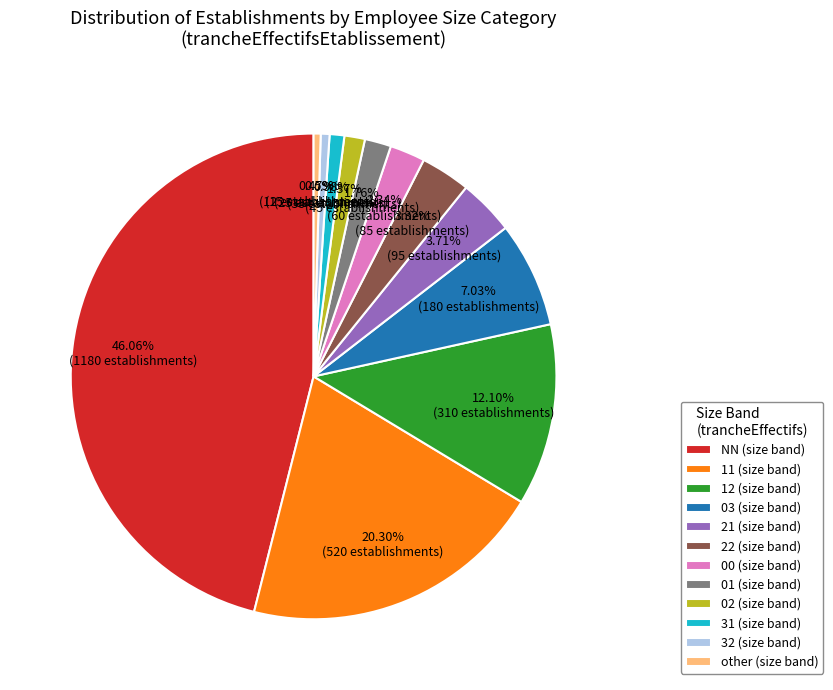

True or false: 01 accounts for 2% of the total.

True